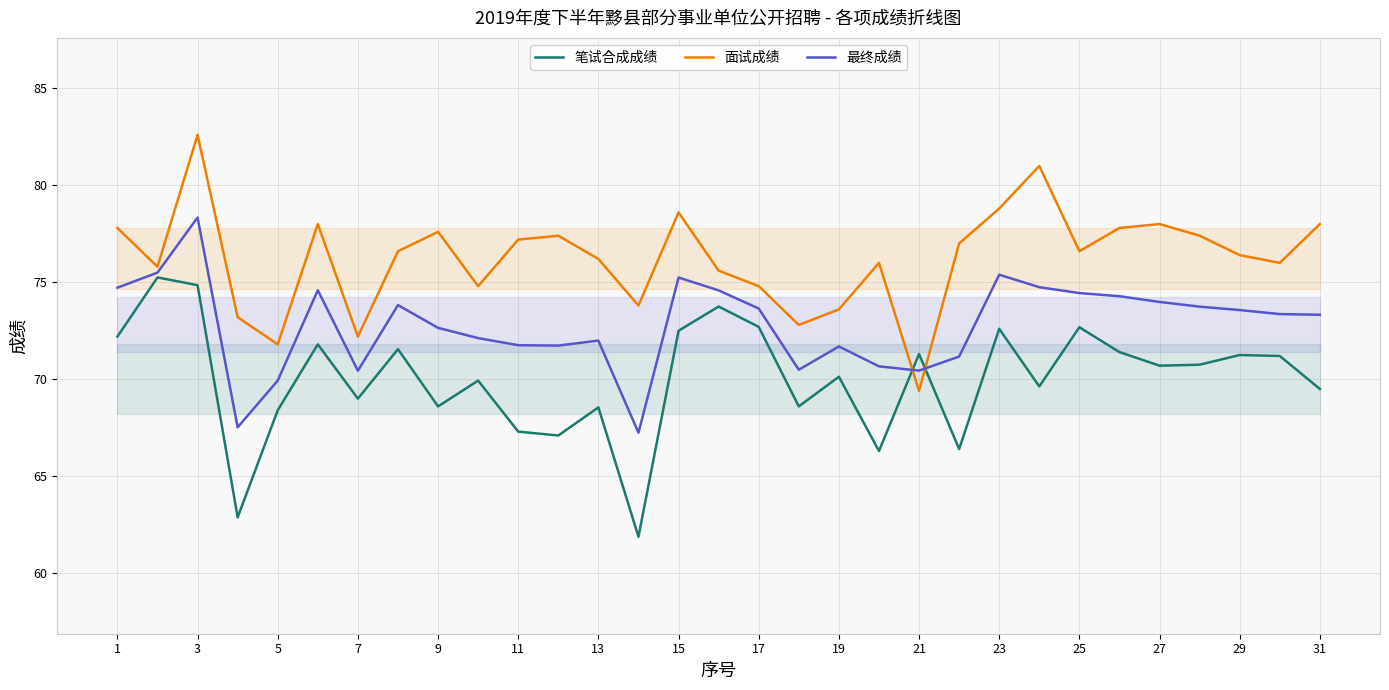

How many intersections are there between 笔试合成成绩 and 最终成绩?

2